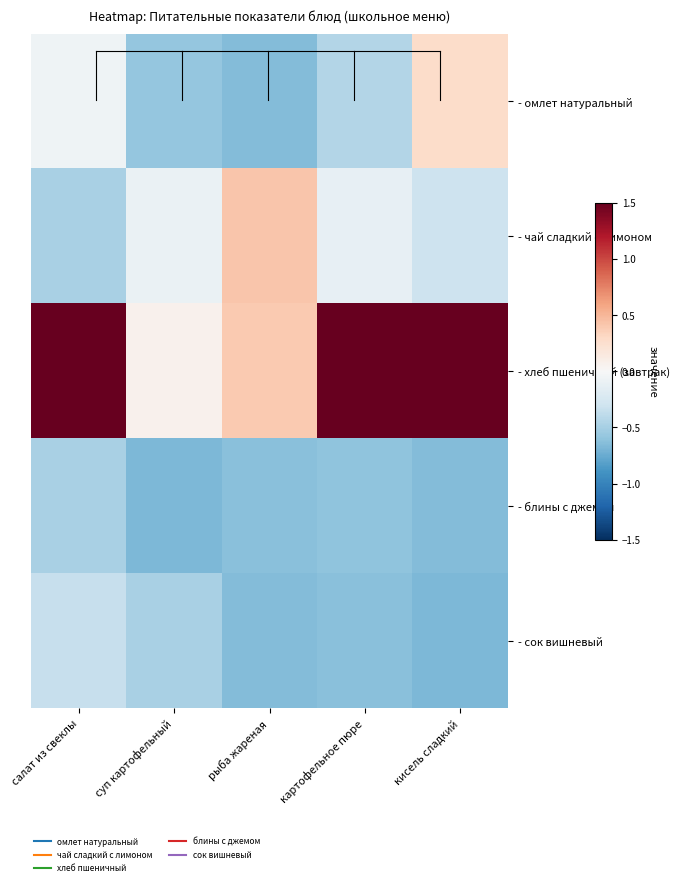

Which label corresponds to the smallest value in the chart?

суп картофельный